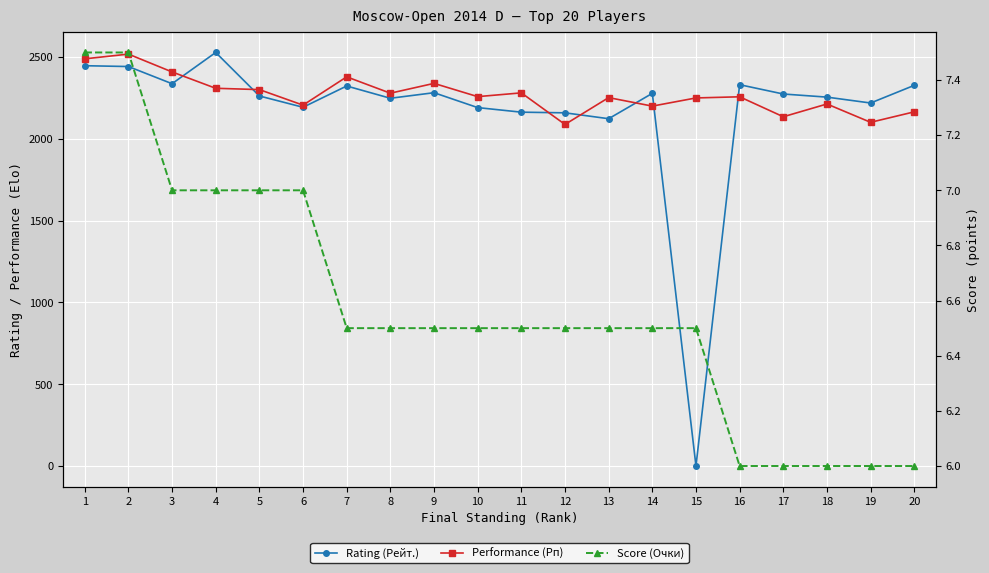

How many values in the Score (Очки) series exceed 6?

15